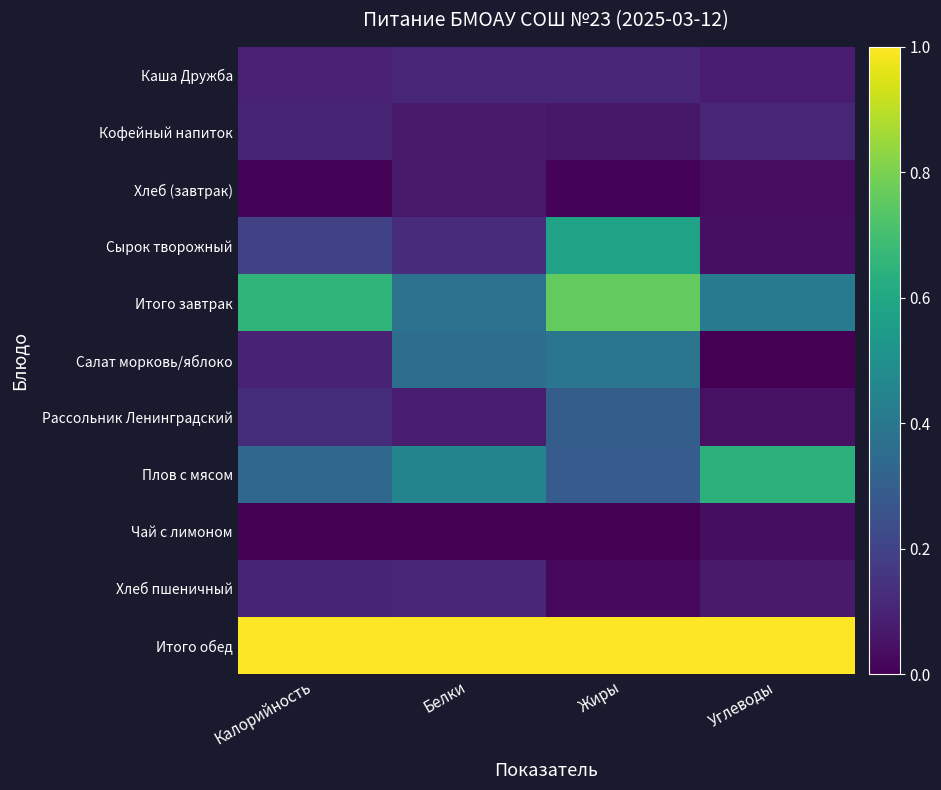

How many categories are shown in the chart?

4